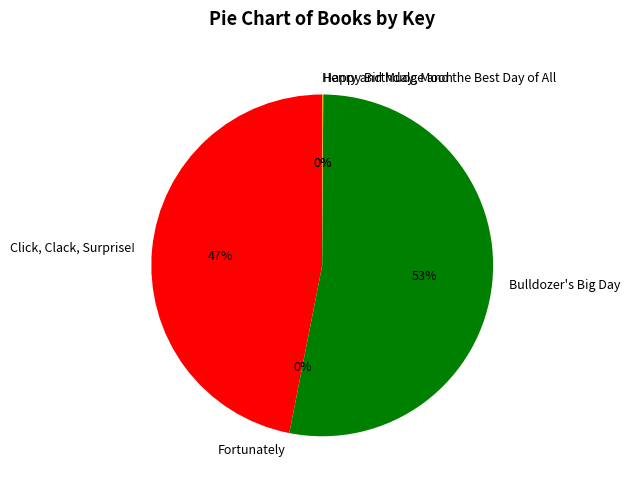

Which slice is the largest?

Bulldozer's Big Day